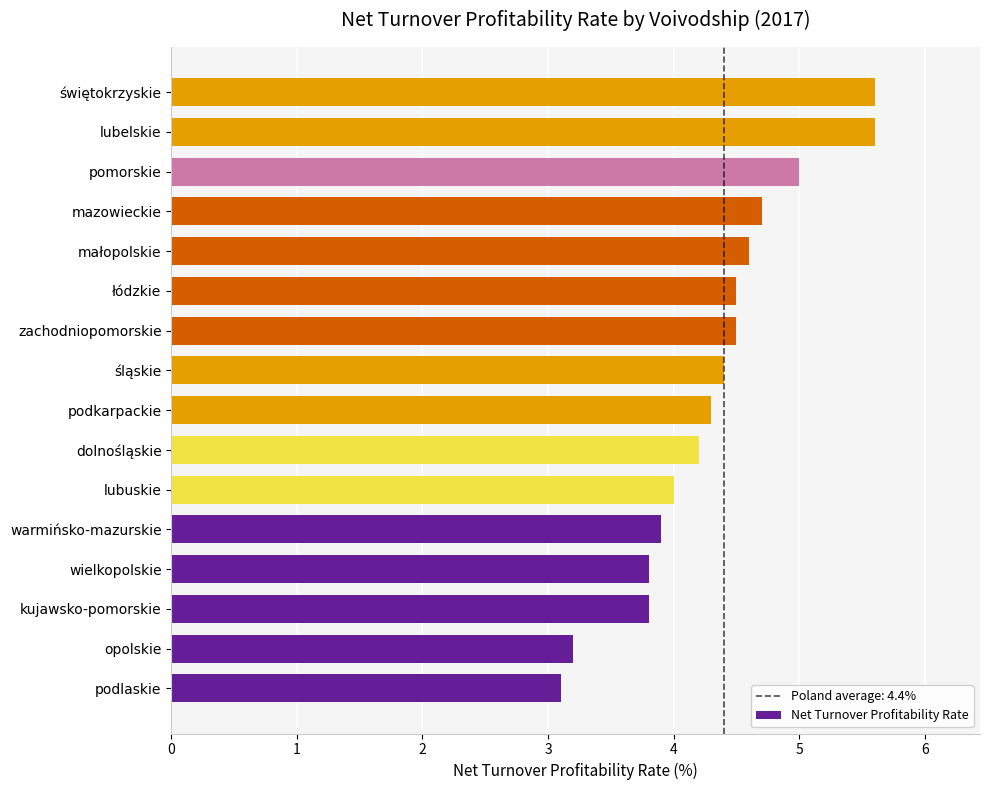

What is the average value?

4.3